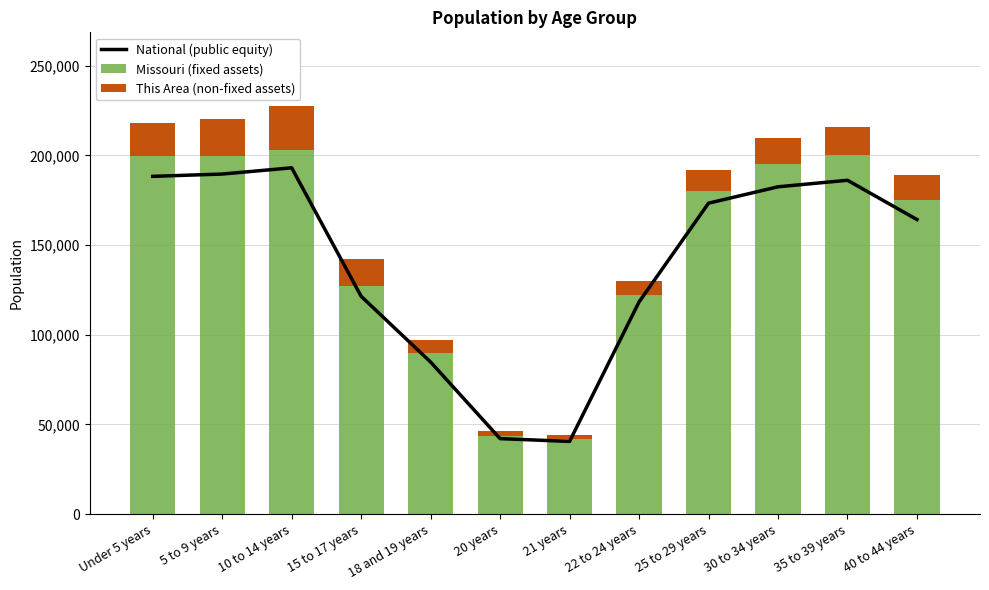

Reading right to left, extract all data points from this chart.

National (public equity): 40 to 44 years=164224.4	35 to 39 years=186121.0	30 to 34 years=182471.5	25 to 29 years=173347.9	22 to 24 years=118290.1	21 years=40567.0	20 years=42120.2	18 and 19 years=84802.9	15 to 17 years=121456.9	10 to 14 years=193052.3	5 to 9 years=189581.3	Under 5 years=188300.2
Missouri (fixed assets): 40 to 44 years=175000.0	35 to 39 years=200000.0	30 to 34 years=195000.0	25 to 29 years=180000.0	22 to 24 years=122023.0	21 years=42047.0	20 years=43723.0	18 and 19 years=89573.0	15 to 17 years=127366.0	10 to 14 years=203213.0	5 to 9 years=199591.0	Under 5 years=199528.0
This Area (non-fixed assets): 40 to 44 years=13789.5	35 to 39 years=15966.7	30 to 34 years=14515.2	25 to 29 years=11612.2	22 to 24 years=7693.1	21 years=2322.4	20 years=2467.6	18 and 19 years=7547.9	15 to 17 years=14660.4	10 to 14 years=24385.6	5 to 9 years=20466.5	Under 5 years=18724.6